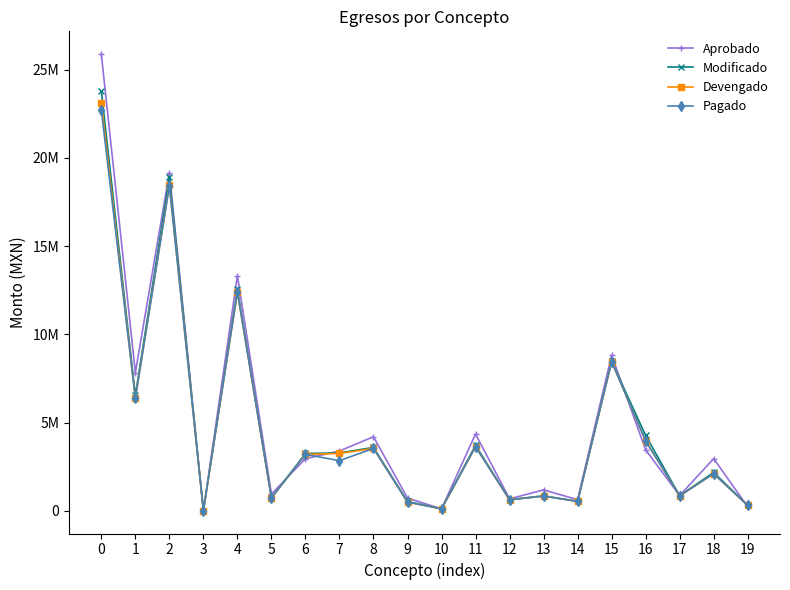

Is this an area chart (filled region under the line)?

No